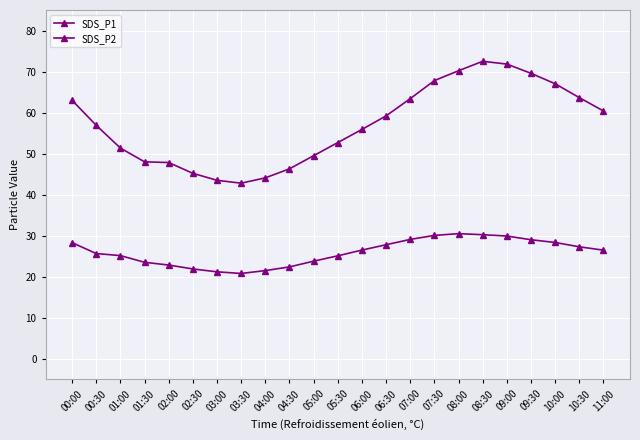

What is the value of the SDS_P2 point at the 22nd from the left?

27.3